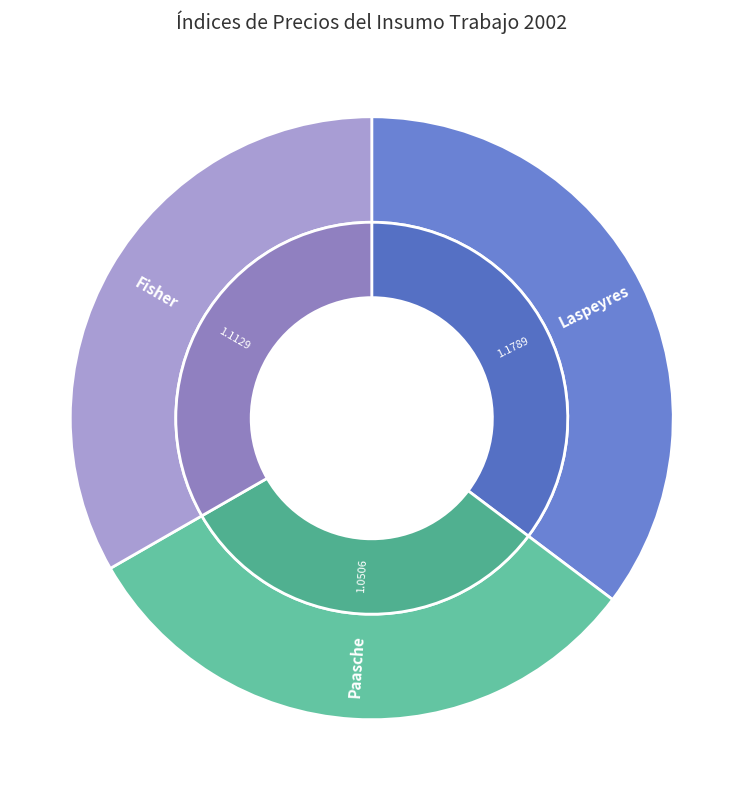

Which slice is the largest?

Laspeyres